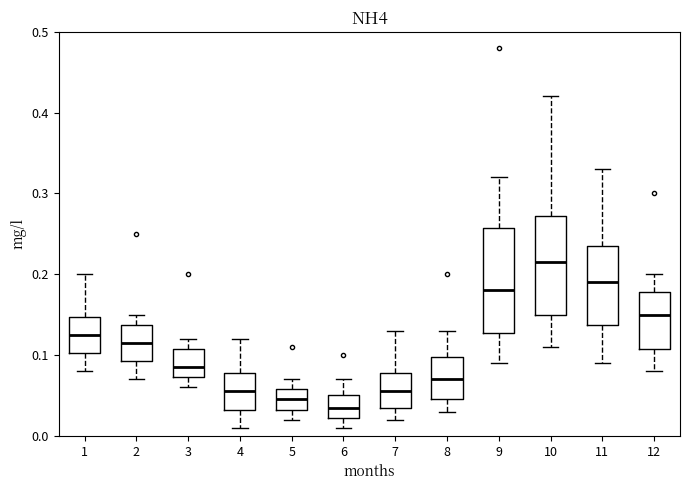

Reading left to right, transcribe this box plot: for each box, give where its median line is, the range the box spans, and where its two whiskers end, as read against the y-axis. The values are not printed on the chart, so give them approximately, as read against the axis.

1: median 0.13, box 0.10 to 0.15, whiskers 0.08 to 0.20
2: median 0.12, box 0.09 to 0.14, whiskers 0.07 to 0.15
3: median 0.09, box 0.07 to 0.11, whiskers 0.06 to 0.12
4: median 0.06, box 0.03 to 0.08, whiskers 0.01 to 0.12
5: median 0.05, box 0.03 to 0.06, whiskers 0.02 to 0.07
6: median 0.04, box 0.02 to 0.05, whiskers 0.01 to 0.07
7: median 0.06, box 0.04 to 0.08, whiskers 0.02 to 0.13
8: median 0.07, box 0.05 to 0.10, whiskers 0.03 to 0.13
9: median 0.18, box 0.13 to 0.26, whiskers 0.09 to 0.32
10: median 0.22, box 0.15 to 0.27, whiskers 0.11 to 0.42
11: median 0.19, box 0.14 to 0.24, whiskers 0.09 to 0.33
12: median 0.15, box 0.11 to 0.18, whiskers 0.08 to 0.20